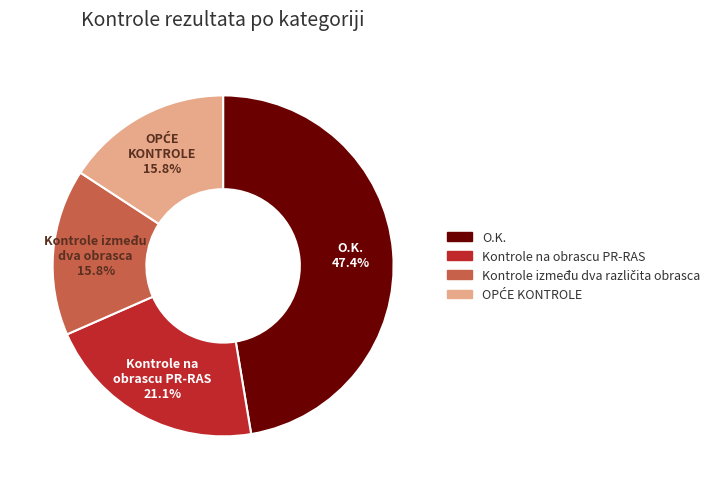

To the nearest percent, what is the difference between the largest and smallest slice percentages?

32%